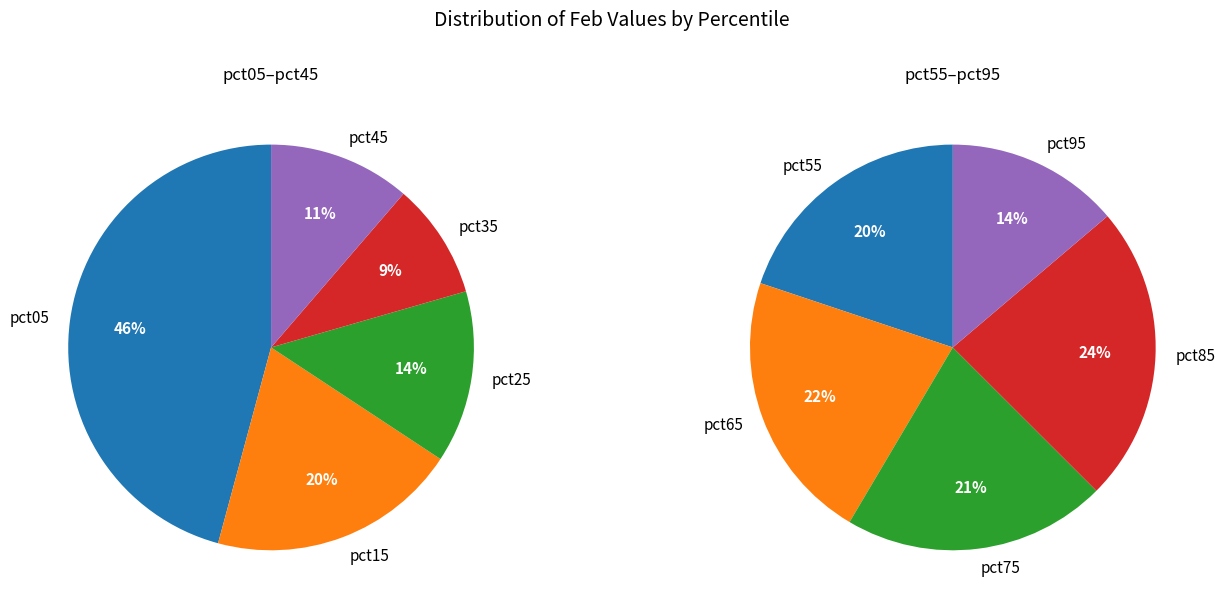

The pct65 slice represents 1% of the pie. True or false?

False